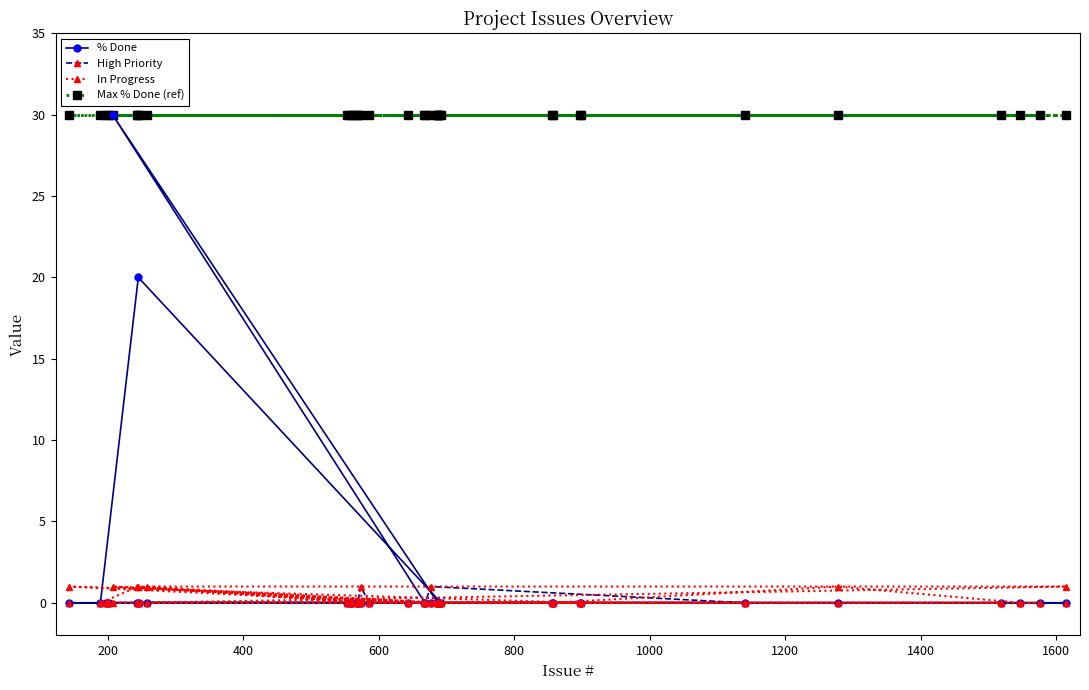

Reading left to right, list all the values displayed in this chart.

% Done: 0	0	0	0	30	0	20	0	0	0	0	0	0	0	0	0	0	0	0	0	0	0	0	0	0	0	0	0	0	0	0	0	0	0	0
High Priority: 0	0	0	0	0	0	0	0	0	0	0	0	0	0	1	0	0	0	0	1	0	0	0	0	0	0	0	0	0	0	0	0	0	0	0
In Progress: 1	0	0	0	1	1	1	0	1	0	0	0	0	0	0	0	0	0	0	0	0	0	0	0	0	0	0	0	0	0	1	0	0	0	1
Max % Done (ref): 30	30	30	30	30	30	30	30	30	30	30	30	30	30	30	30	30	30	30	30	30	30	30	30	30	30	30	30	30	30	30	30	30	30	30